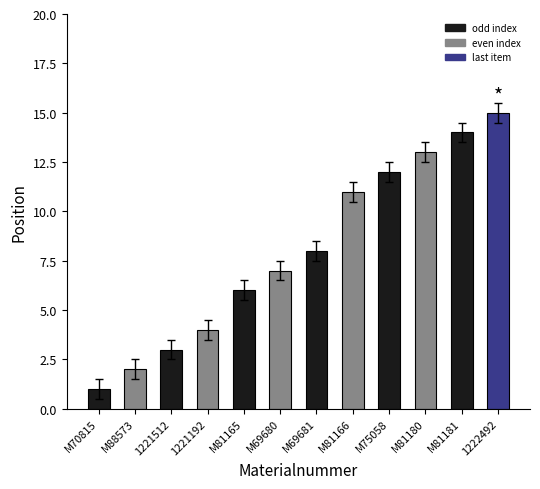

How many categories are shown in the chart?

12